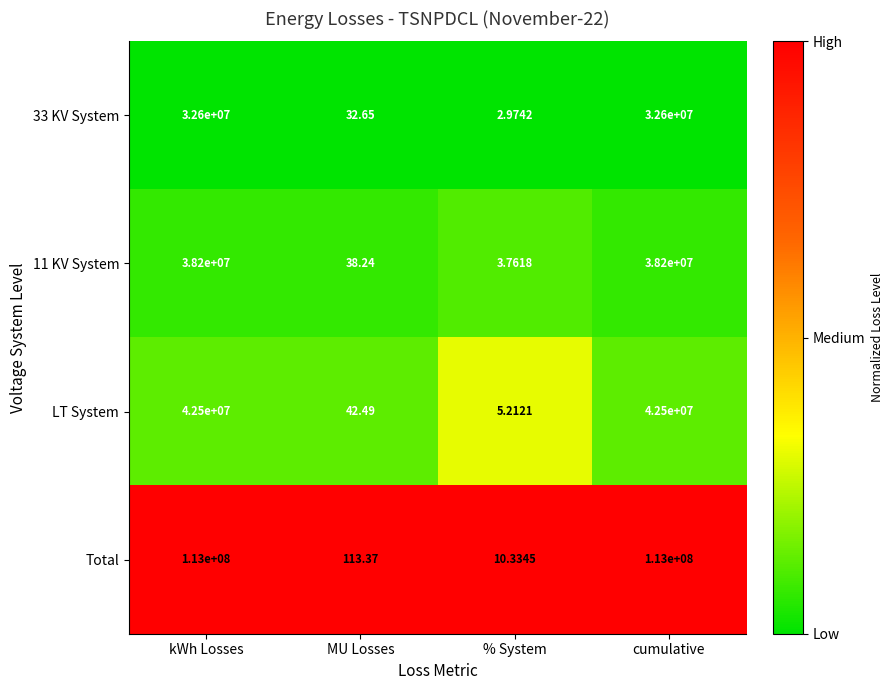

Which series has the largest total across all categories?

Total